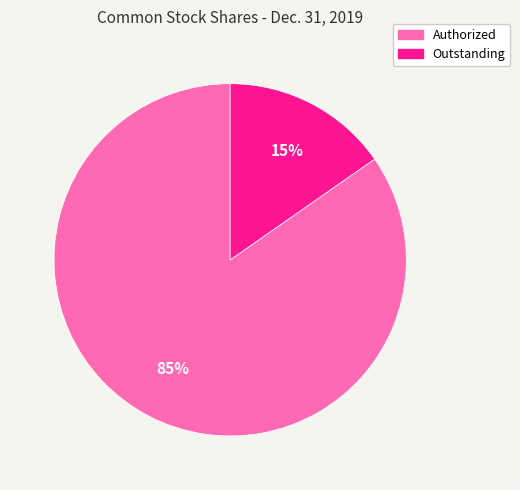

Count the number of slices in the pie.

2